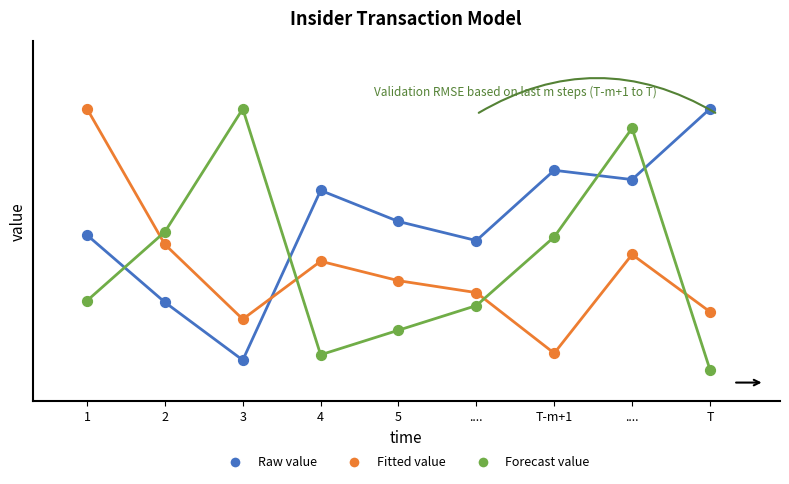

At which category is the sum across all series the highest?

....